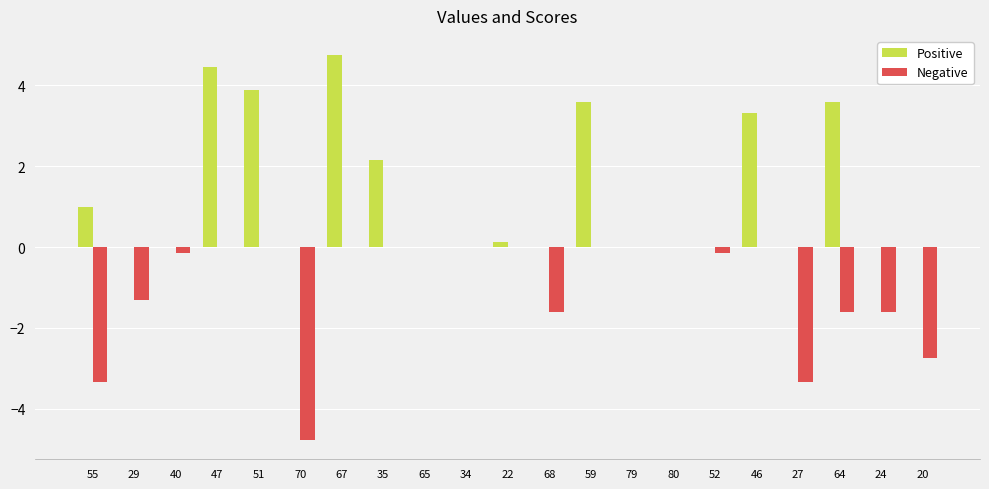

Which series changed the most between 51 and 68?

Positive